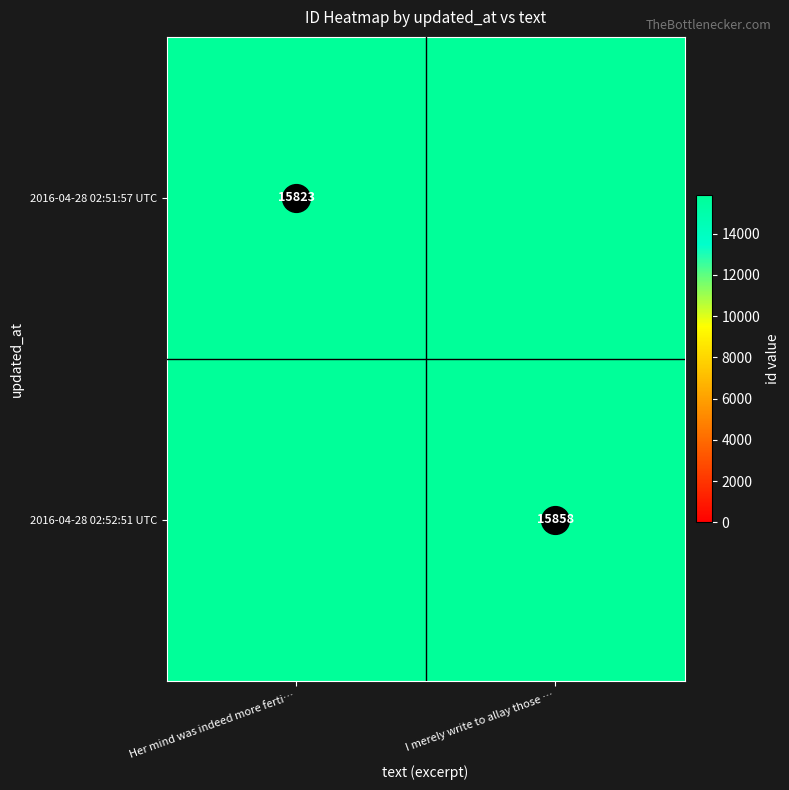

Count the number of categories in the chart.

2